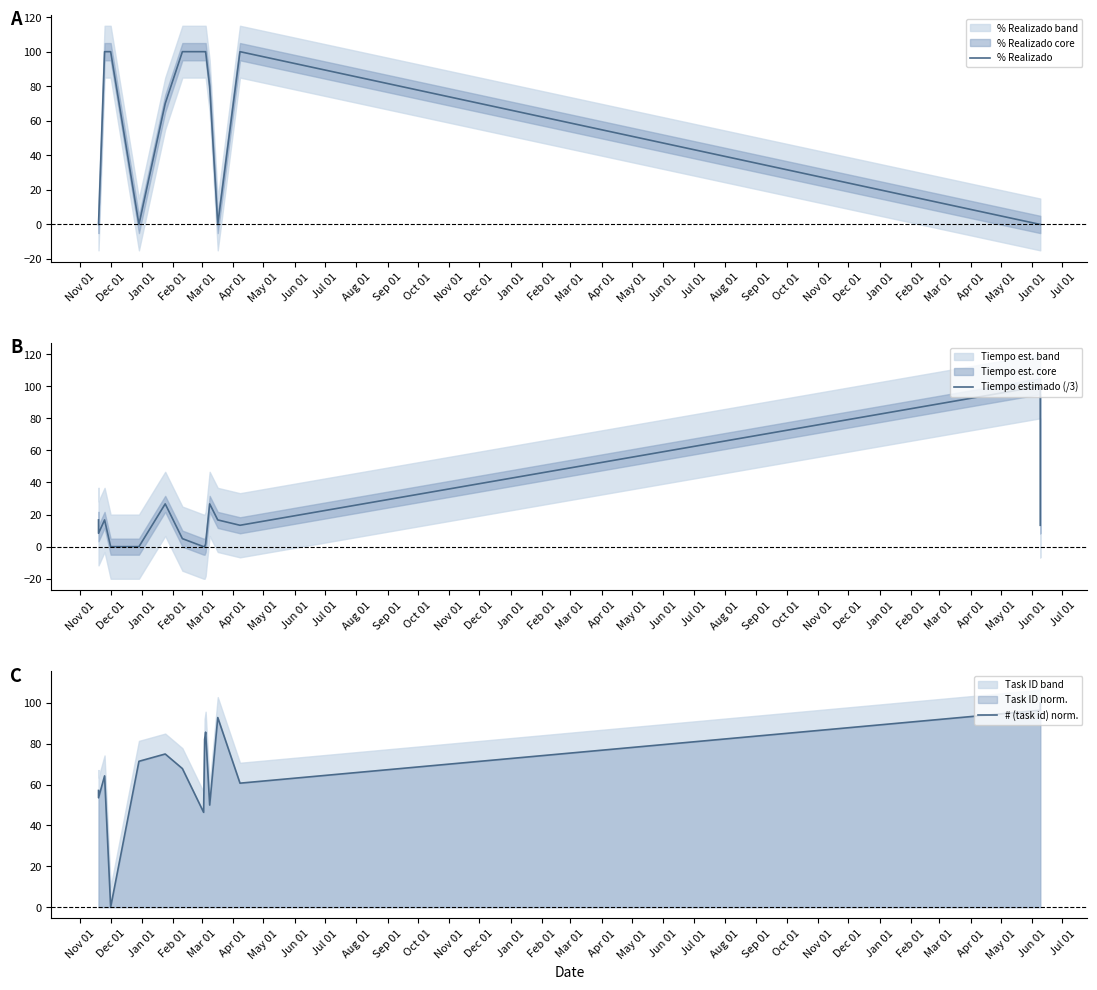

Which series has the widest spread of values?

% Realizado